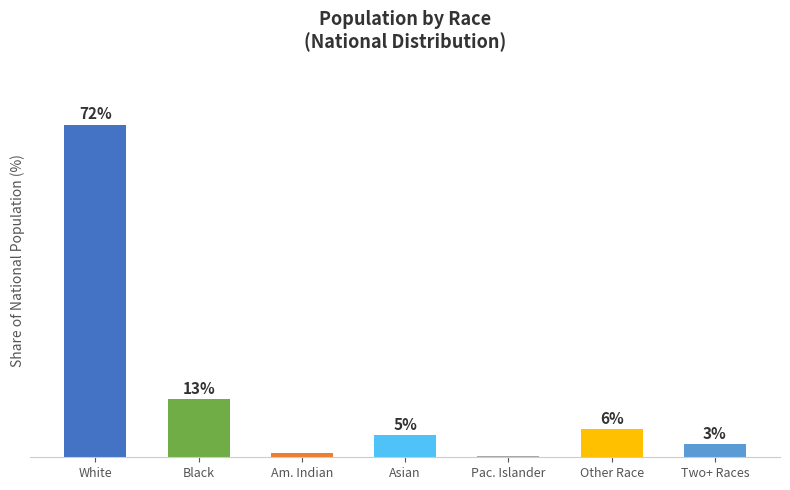

How many bars are there in total?

7